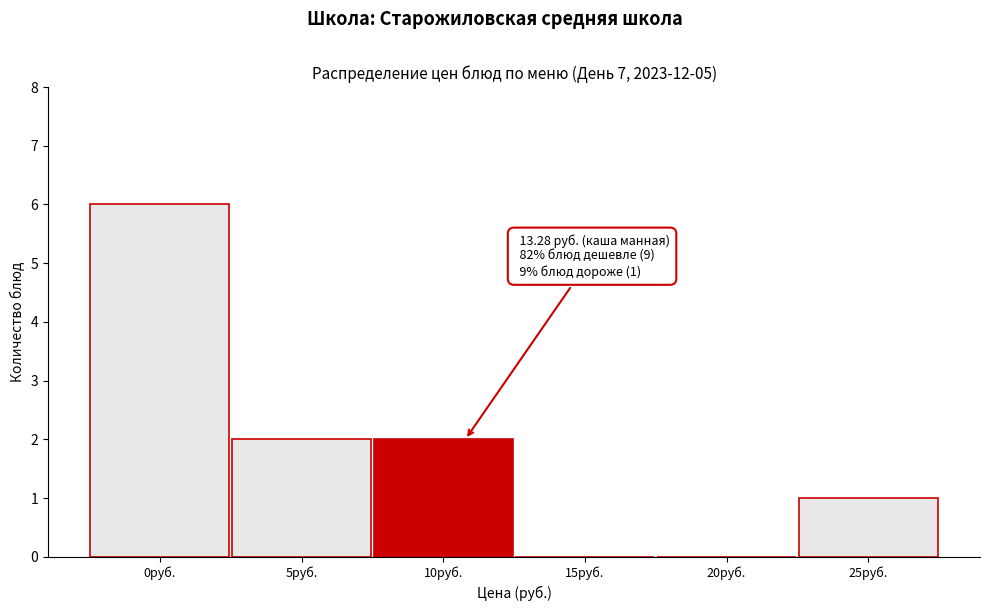

Reading right to left, transcribe all the data shown in this chart.

25руб.=1	20руб.=0	15руб.=0	10руб.=2	5руб.=2	0руб.=6